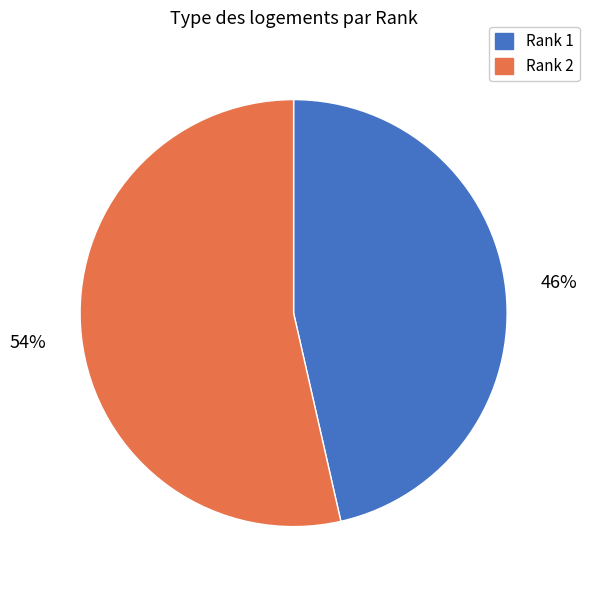

Combined, do Rank 2 and Rank 1 account for over 50%?

Yes